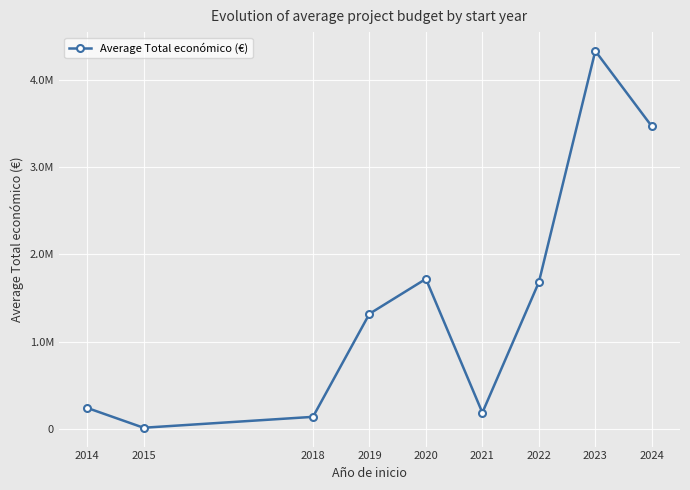

Reading left to right, what are all the values shown in this chart?

241035.0	13520.0	138362.0	1318859.7	1718887.3	186283.0	1680053.6	4330196.0	3467100.3